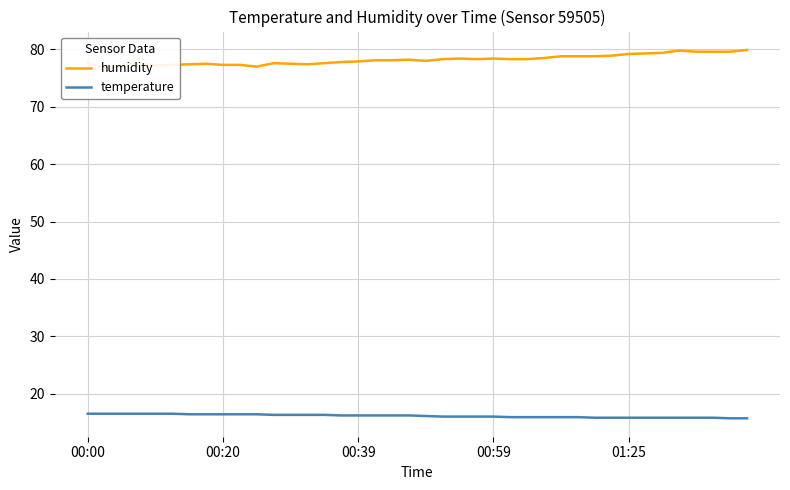

What is the highest value of the temperature series?

16.5